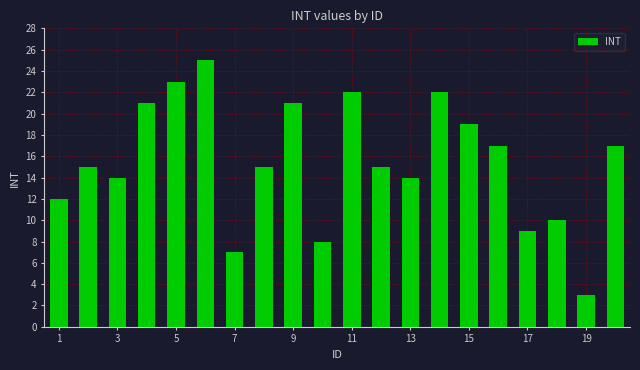

How many bars are there in total?

20